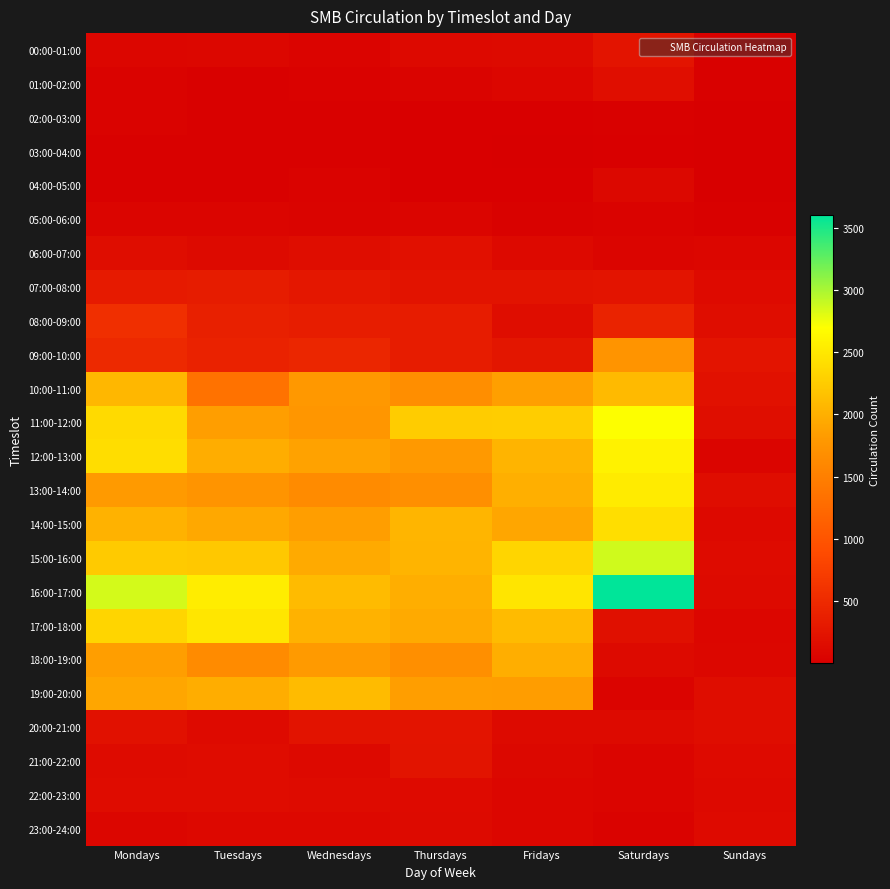

Between Thursdays and Saturdays, which is larger?

Saturdays